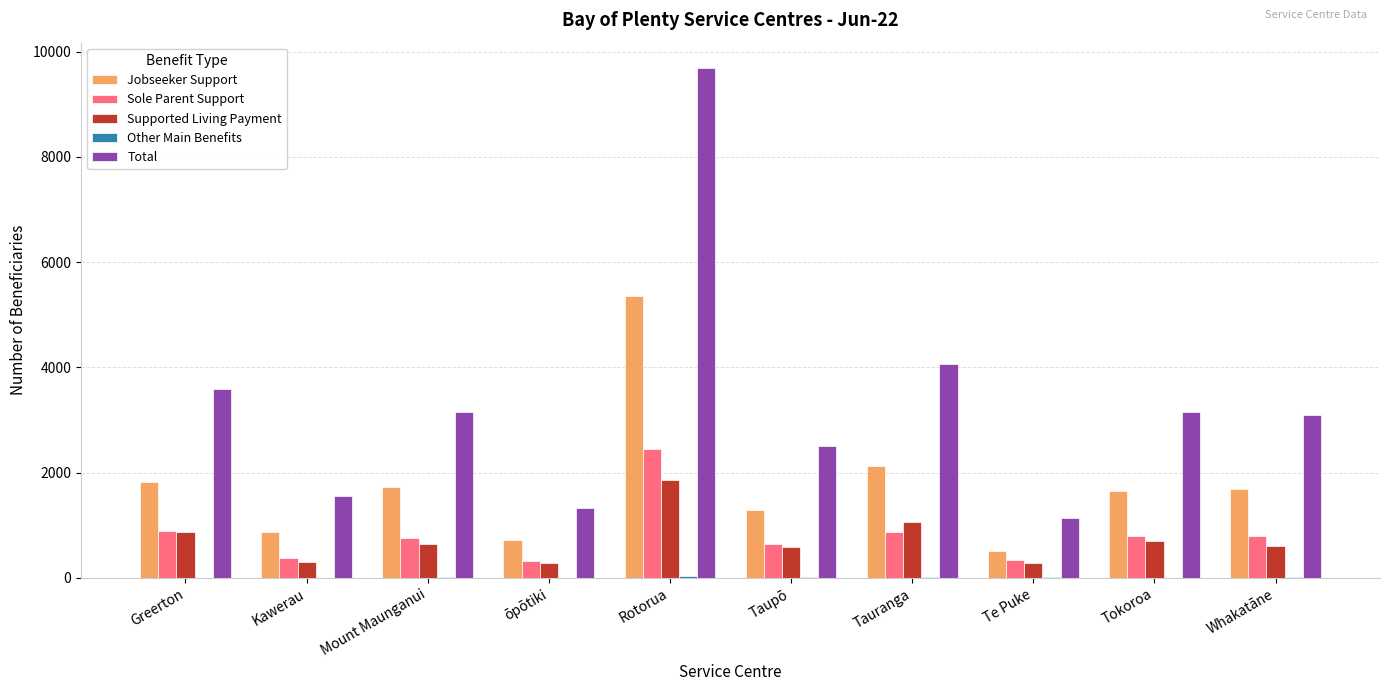

At which label does Supported Living Payment reach its peak?

Rotorua